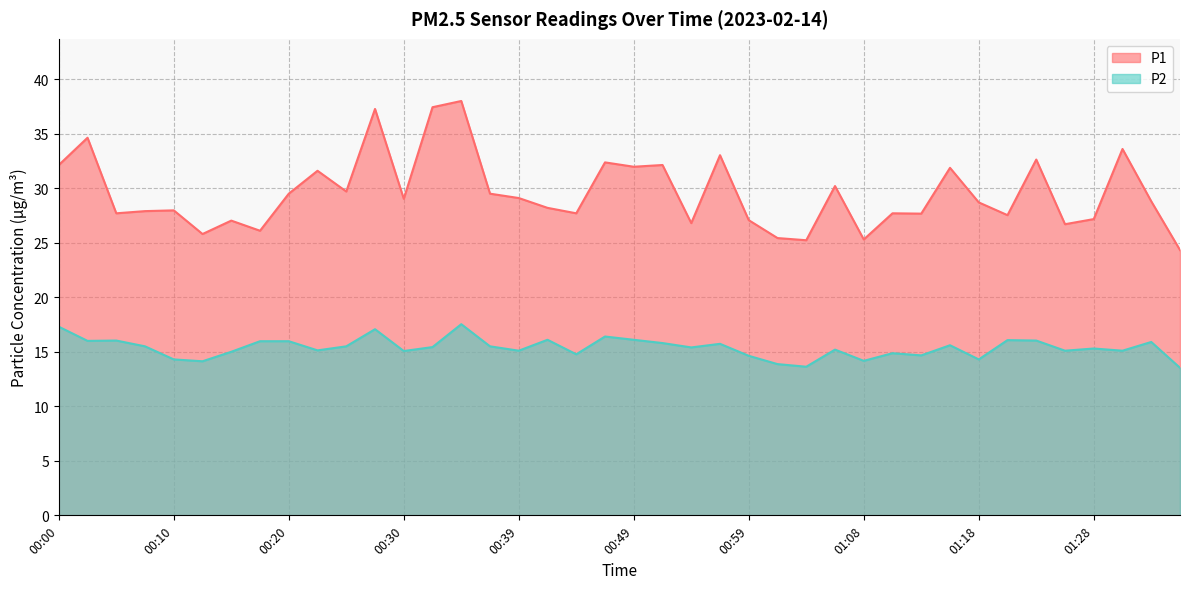

Where is the first local minimum for P2?

00:02